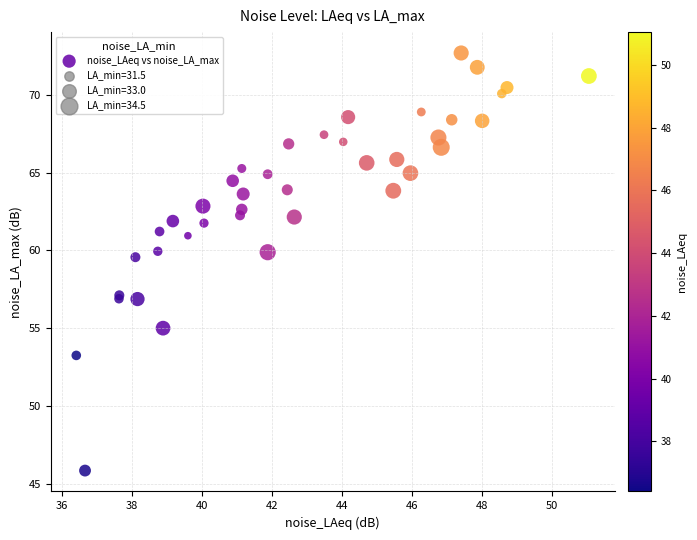

What Y value in the scatter plot is closest to 59?

59.6